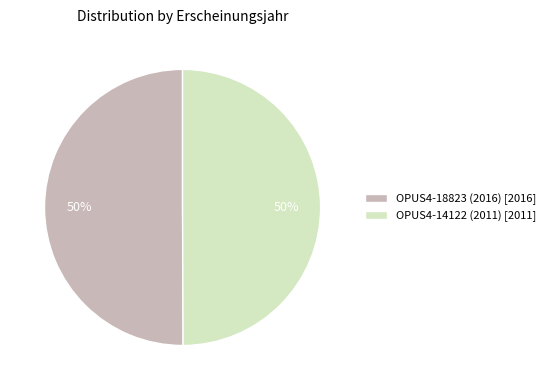

What is the ratio of the value at OPUS4-14122 (2011) to the value at OPUS4-18823 (2016)?

1.0